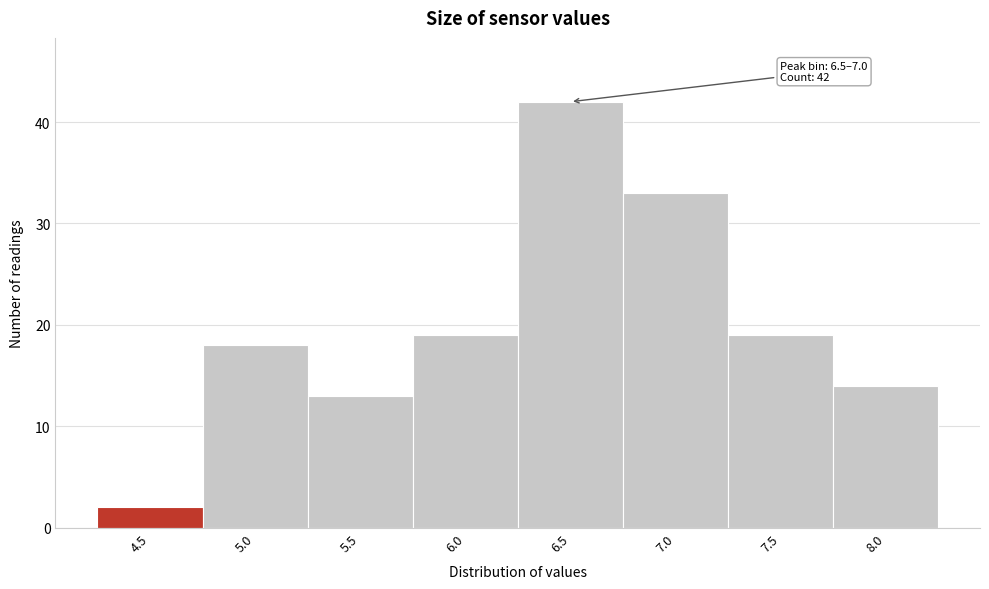

Reading left to right, transcribe all the data shown in this chart.

2	18	13	19	42	33	19	14